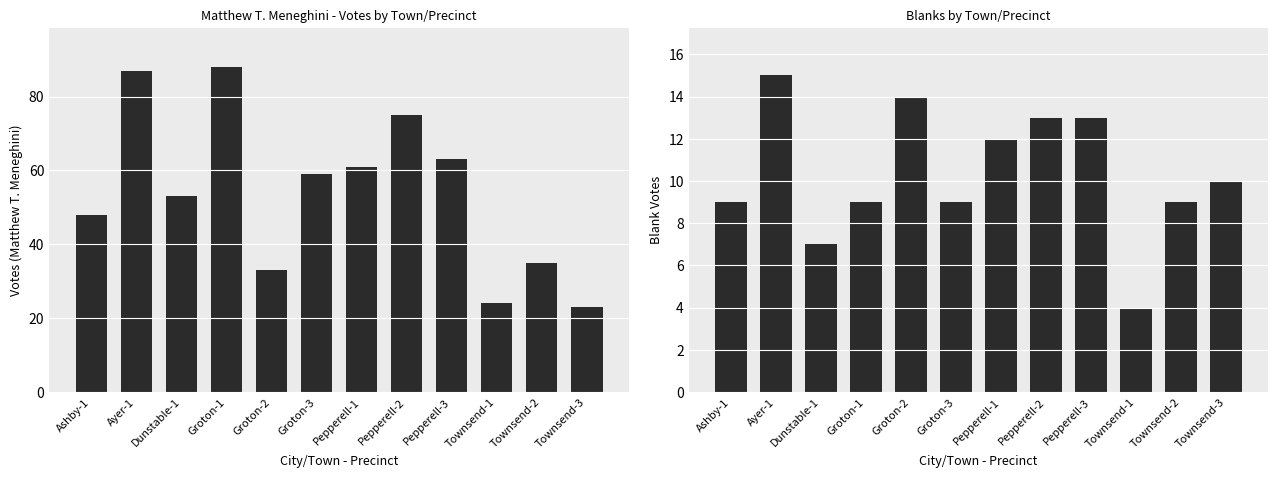

At how many categories does at least one series exceed 65?

3